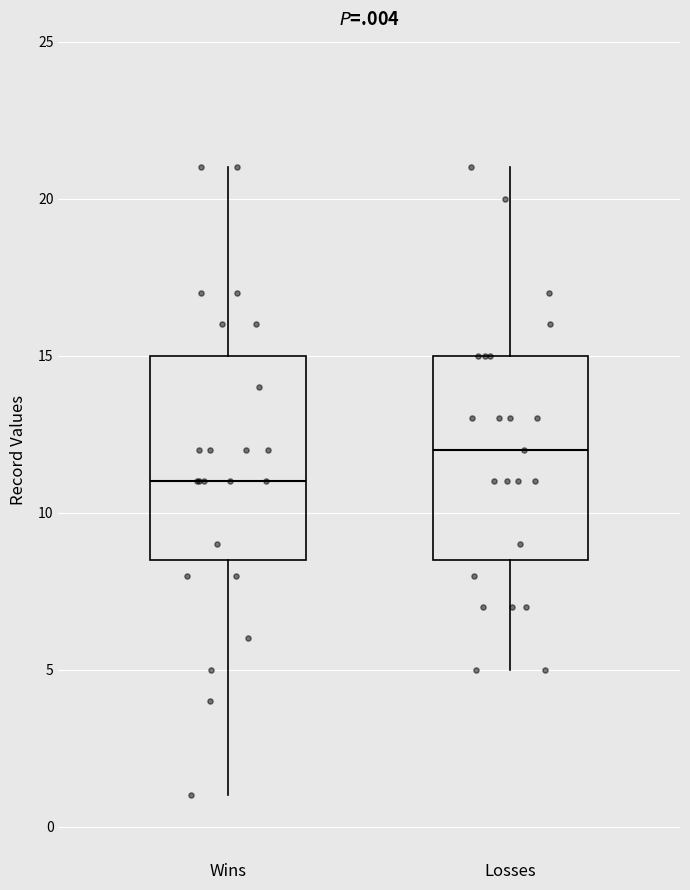

Which box has the lowest median line?

Wins